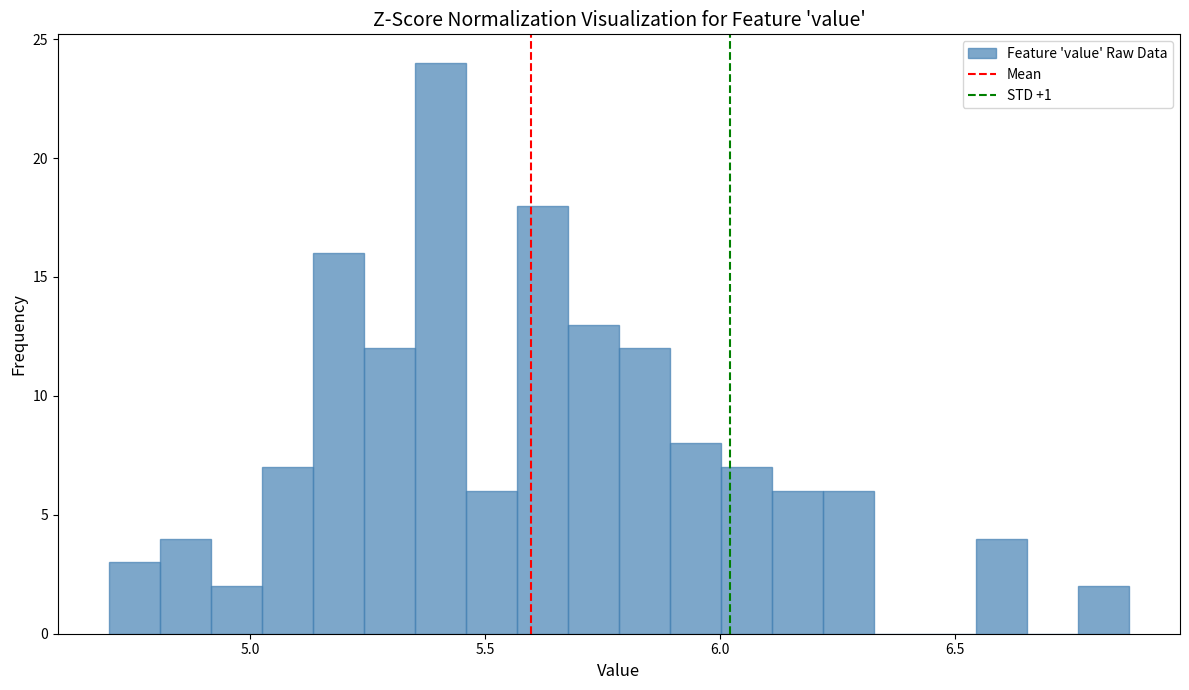

Around what value on the x-axis is the tallest bar? Give the approximate position of its centre, as read against the axis.

5.40